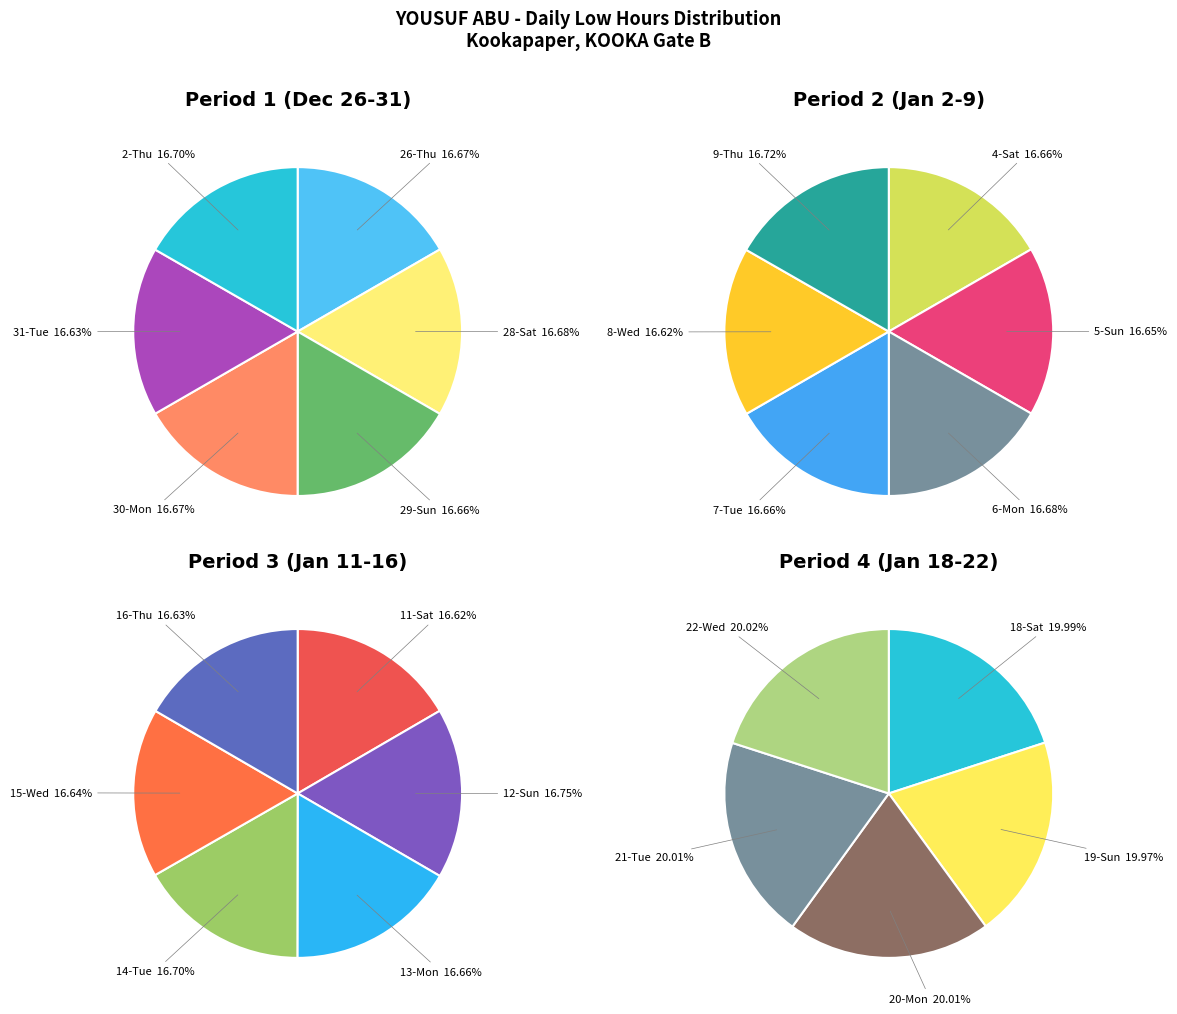

How many slices are in this pie chart?

23